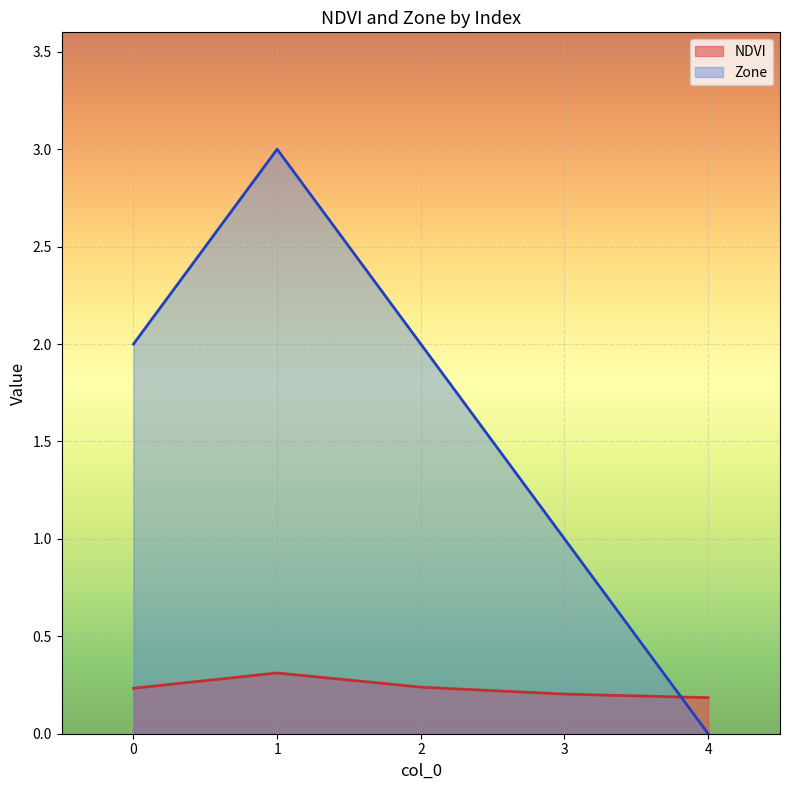

Between which two adjacent categories do Zone and NDVI first intersect?

3 and 4